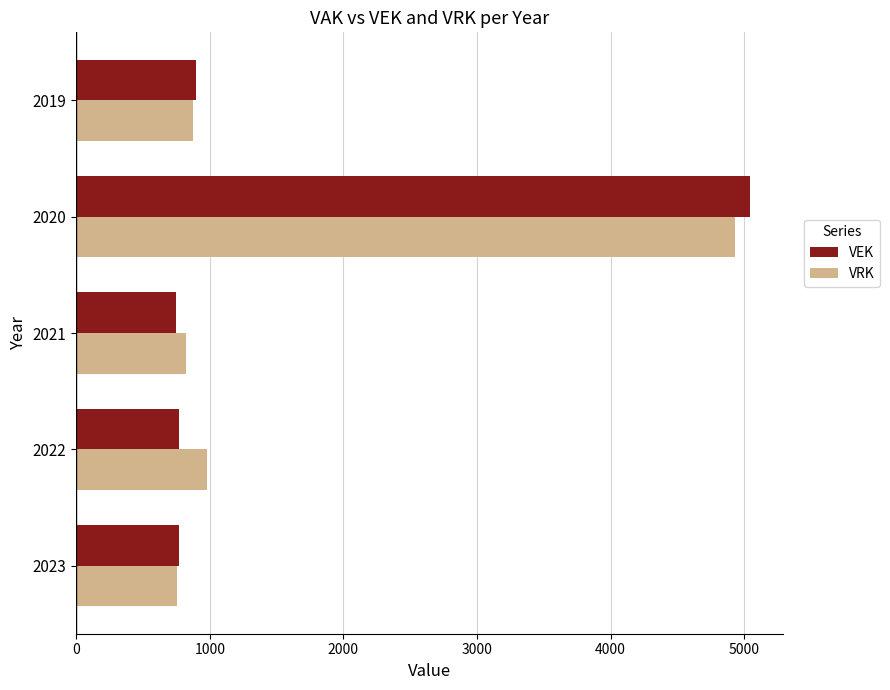

At which label does VRK reach its peak?

2020